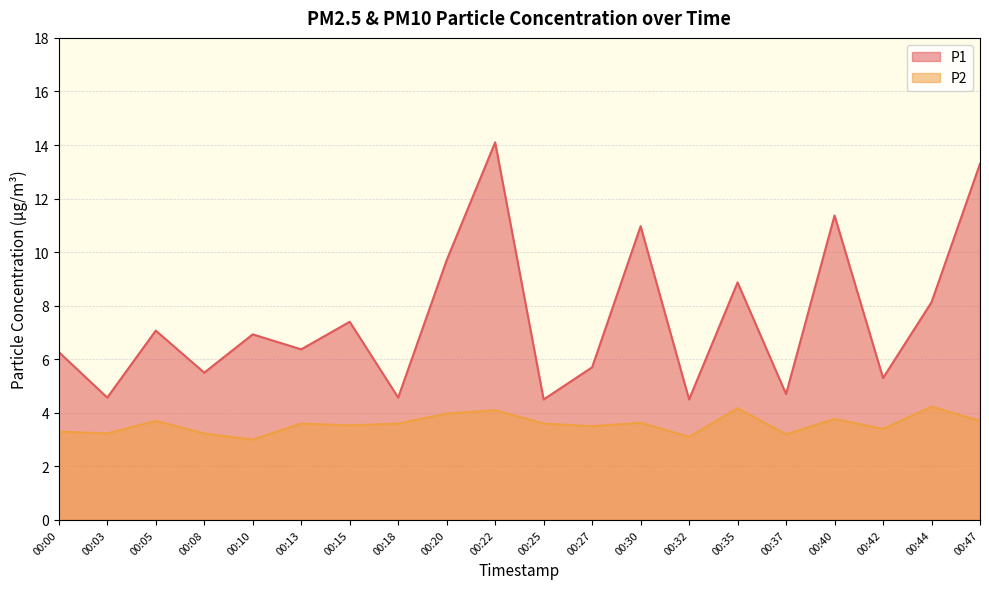

Which has a higher value, 00:10 or 00:37?

00:10